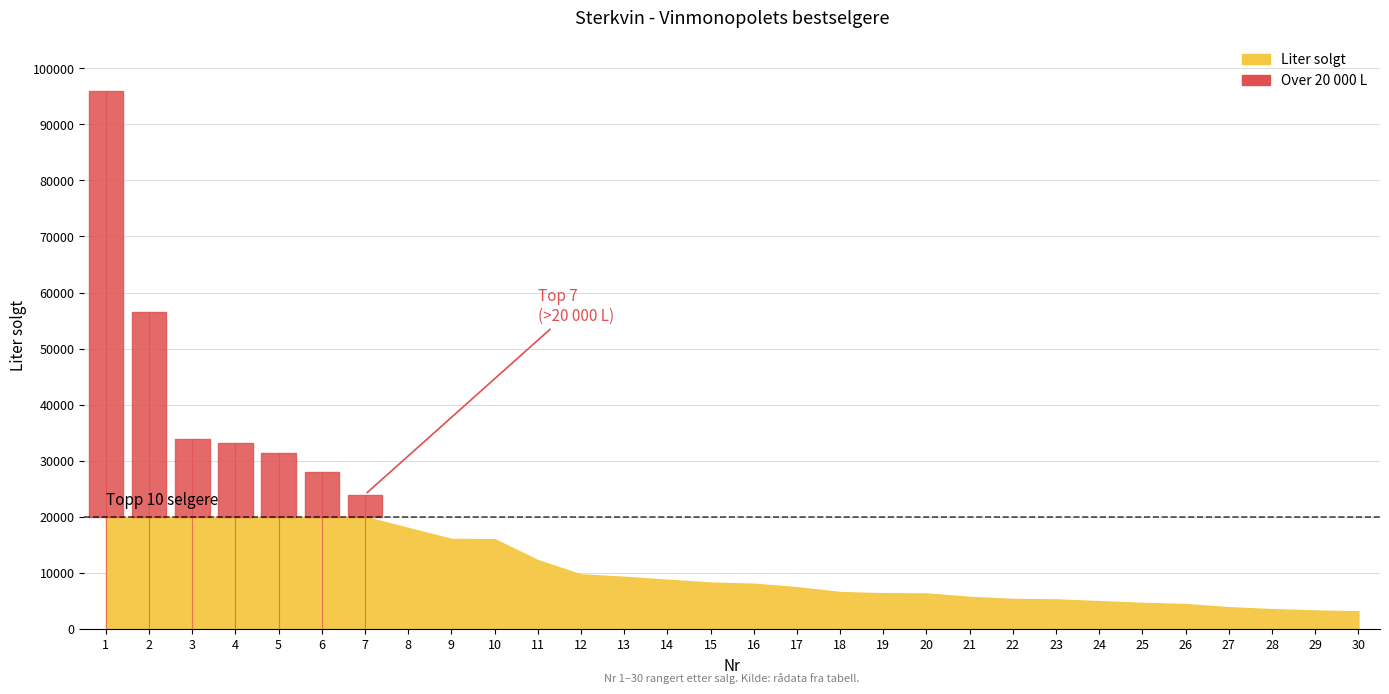

At which category does the chart reach its minimum across all series?

30